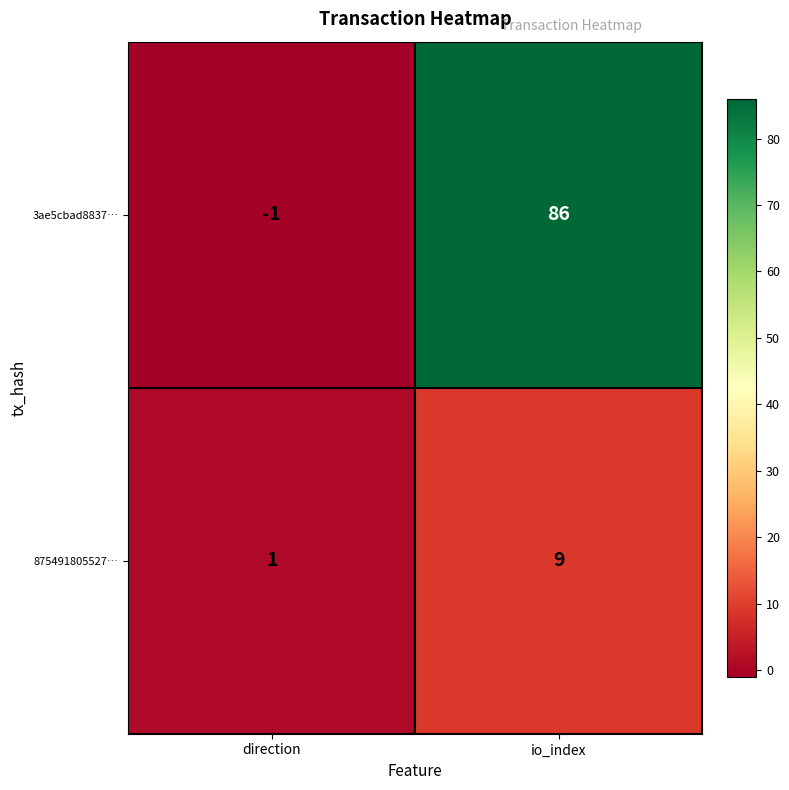

Is it true that 875491805527… equals 4 at io_index?

False